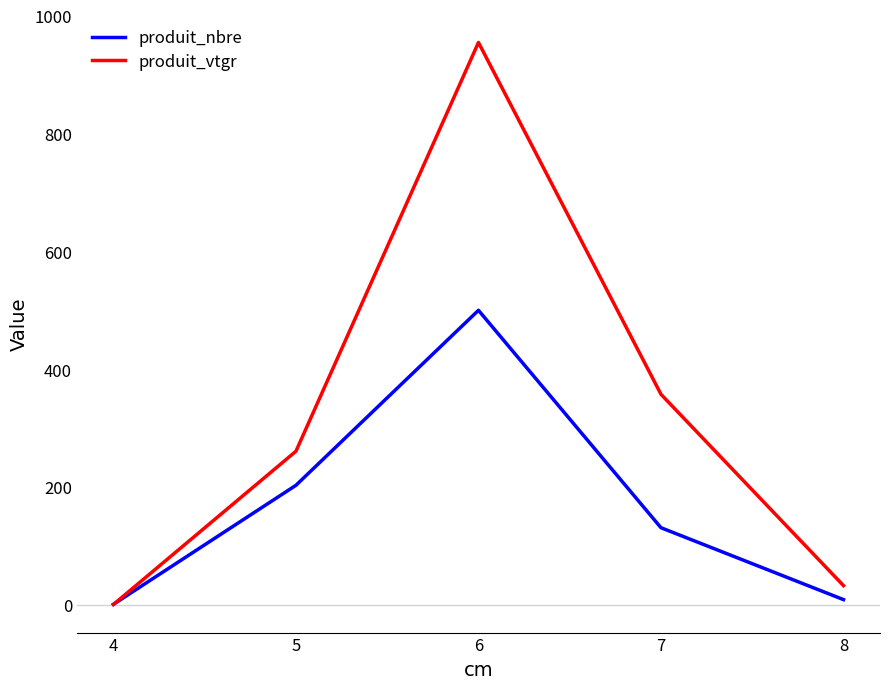

How many times do produit_nbre and produit_vtgr cross each other?

1